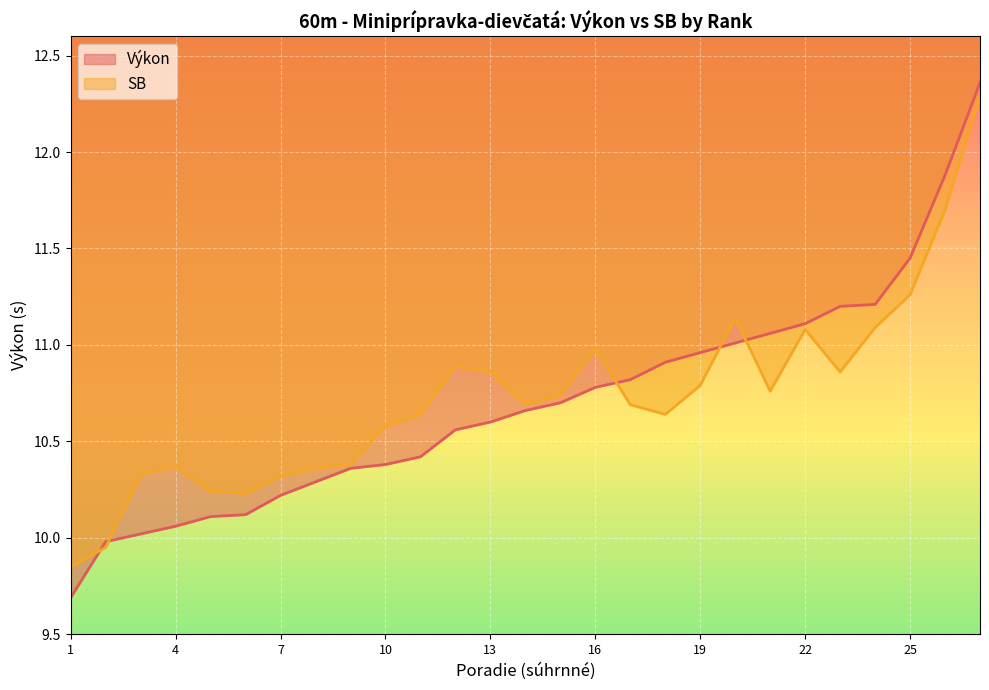

Which series ends up on top after the final intersection of Výkon and SB?

Výkon